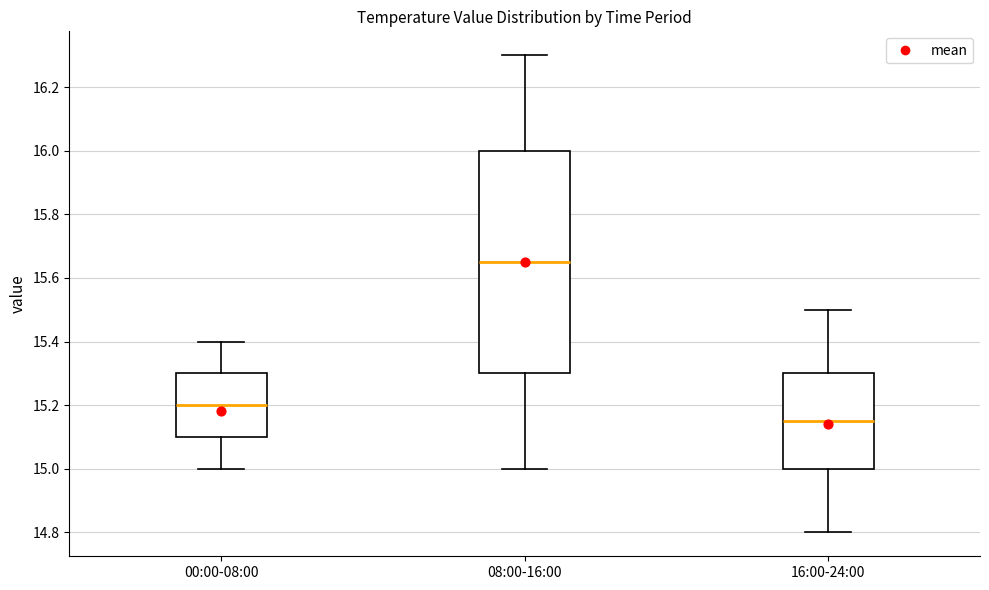

Which box is the tallest, from its lower edge to its upper edge?

08:00-16:00